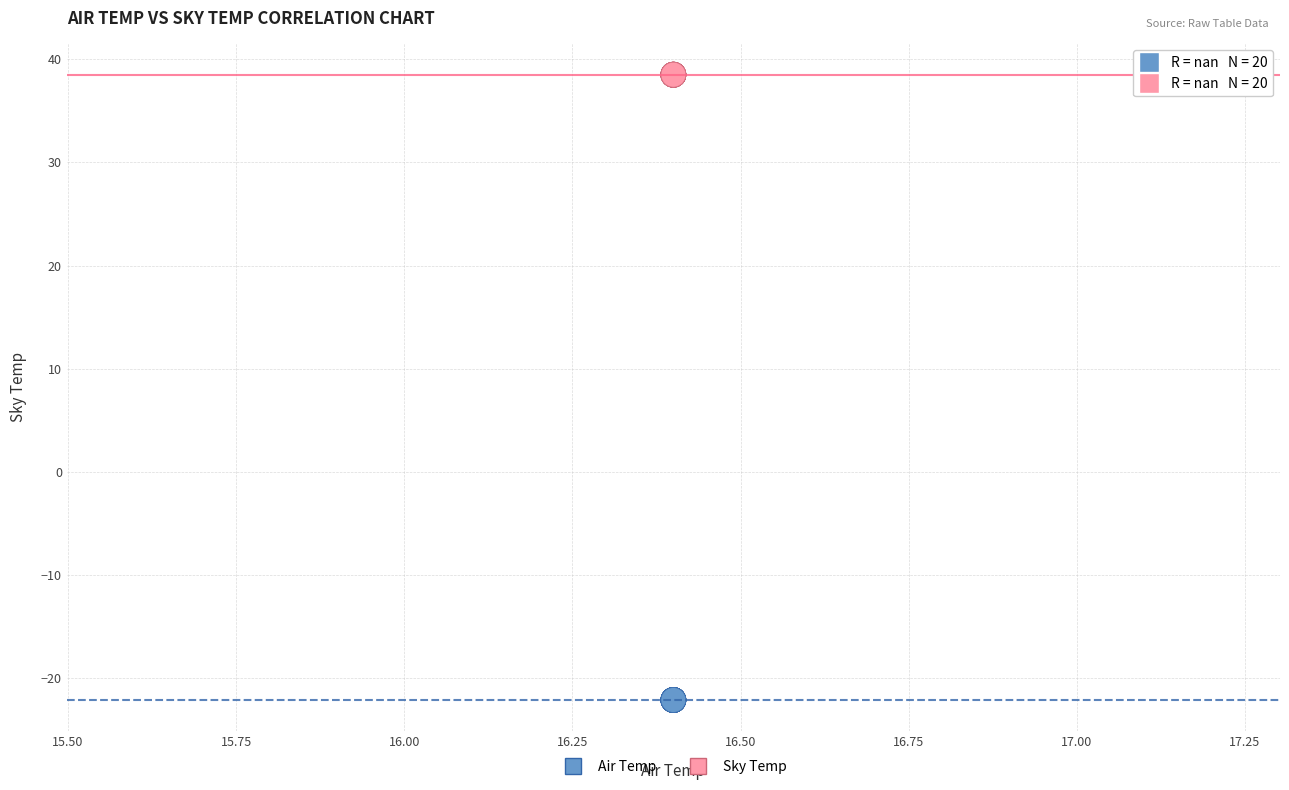

What are all the series names shown in the legend?

Air Temp, Sky Temp